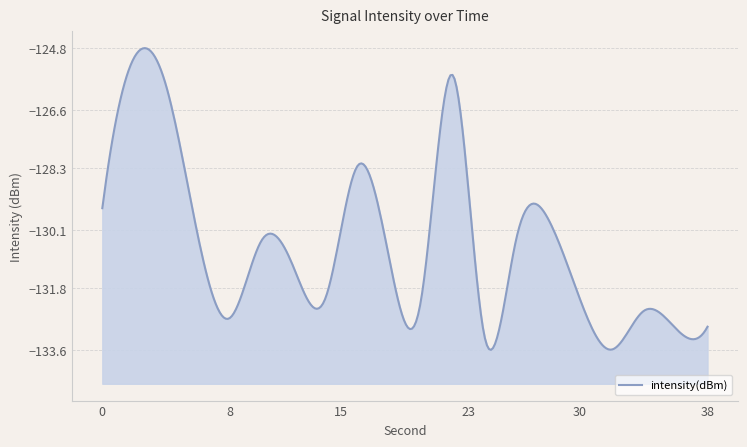

What is the value of the 17th point from the left?

-133.6